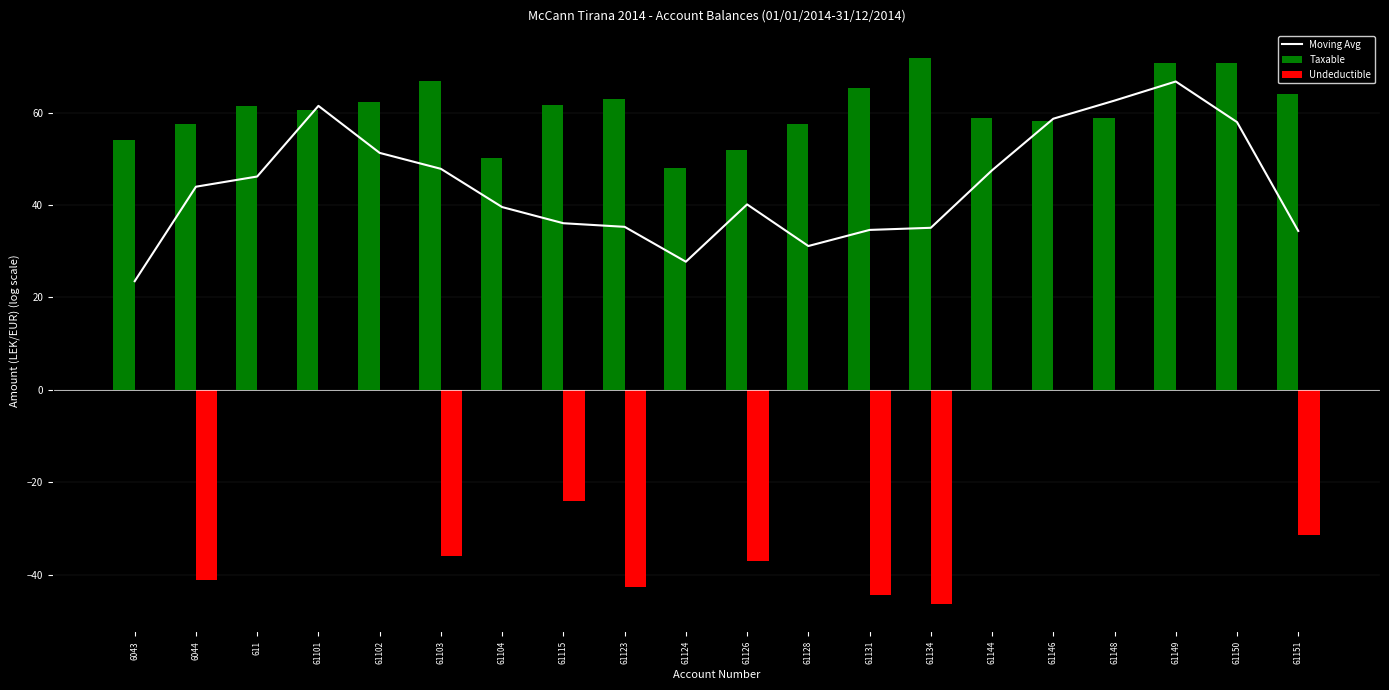

Which series has the widest spread of values?

Undeductible